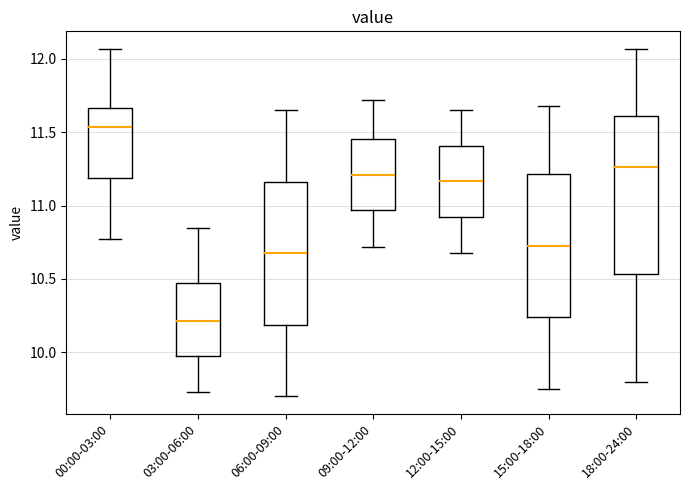

Which box has the lowest median line?

03:00-06:00